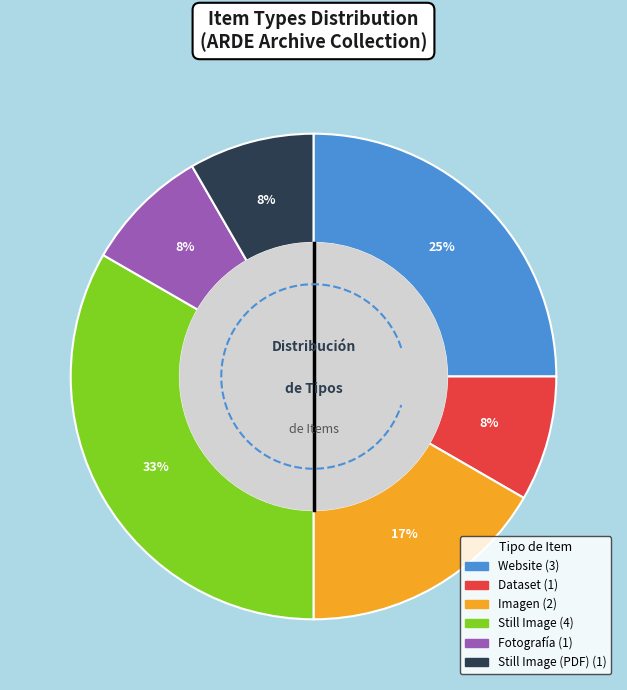

What percentage do Fotografía and Still Image together represent?

41.7%